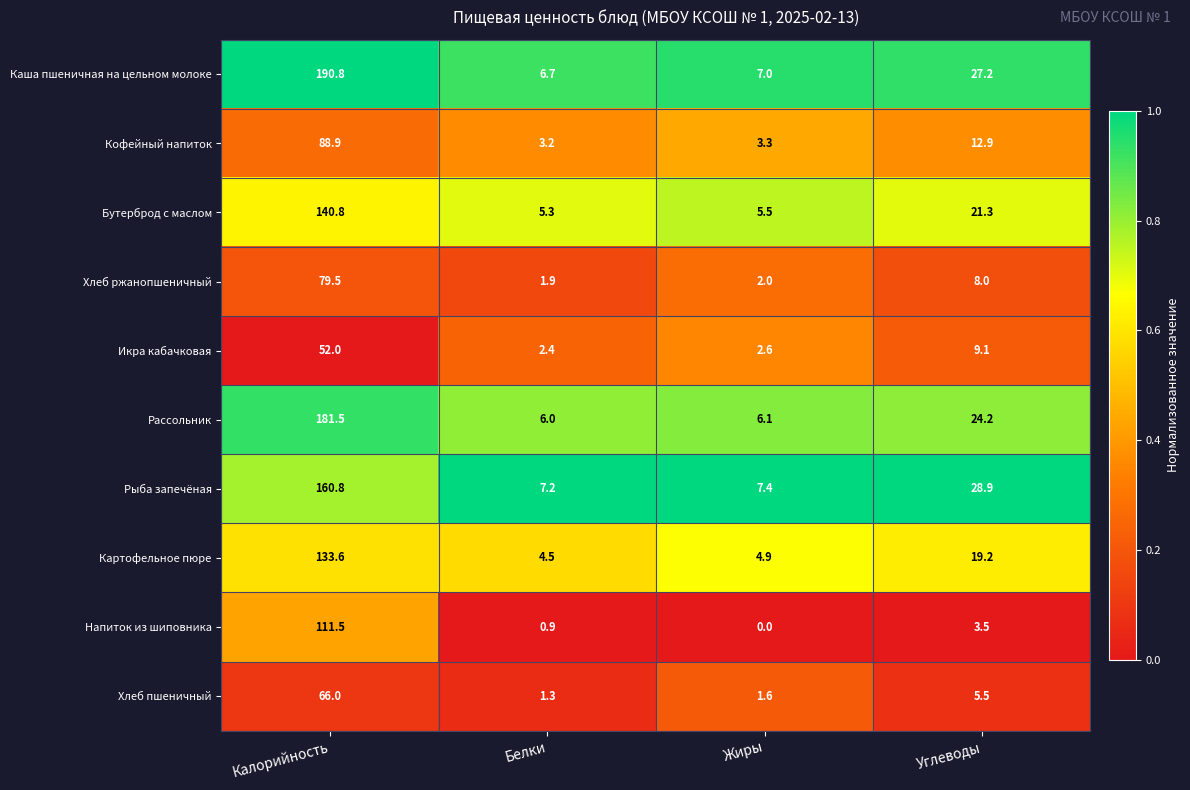

At which label does Бутерброд с маслом reach its peak?

Калорийность